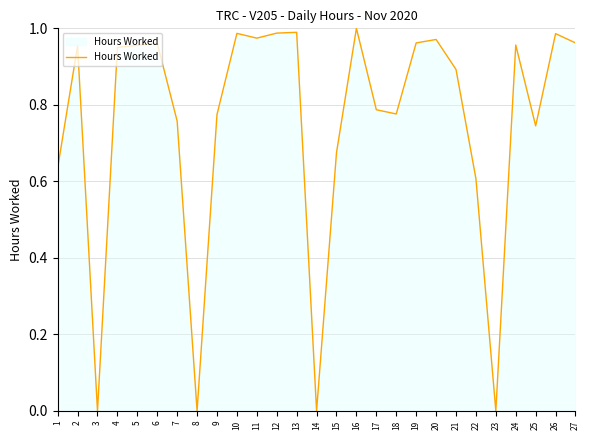

Is it true that the value at 26 is 1.0?

True